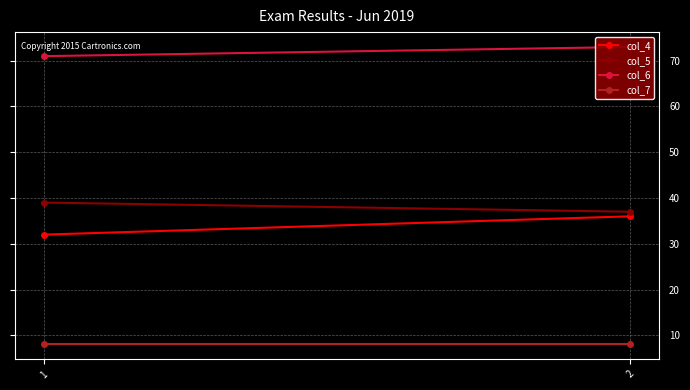

Rank the categories by col_7 value from lowest to highest.

1, 2